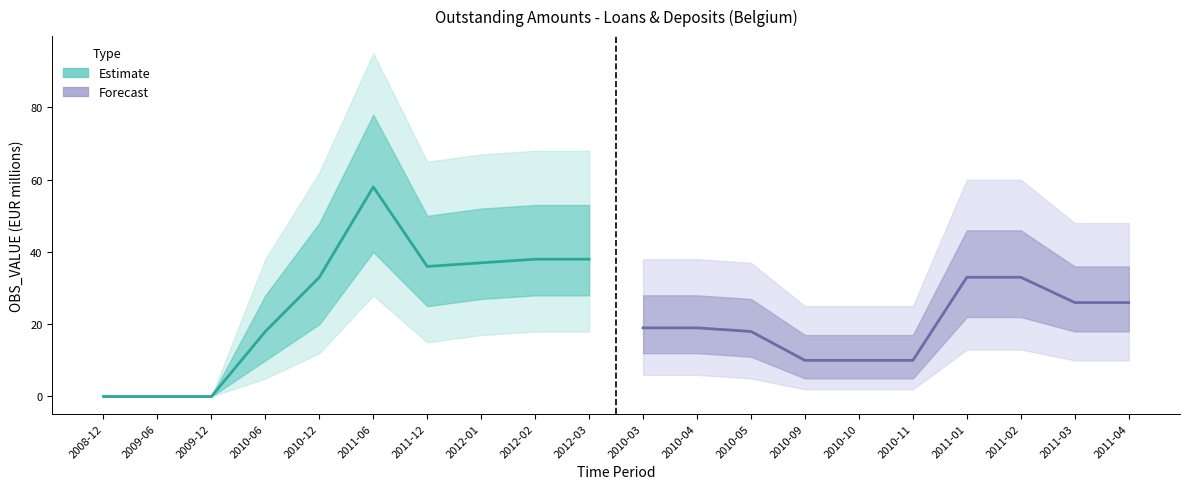

Rank the series at 2012-03 from highest to lowest value.

Estimate, Forecast